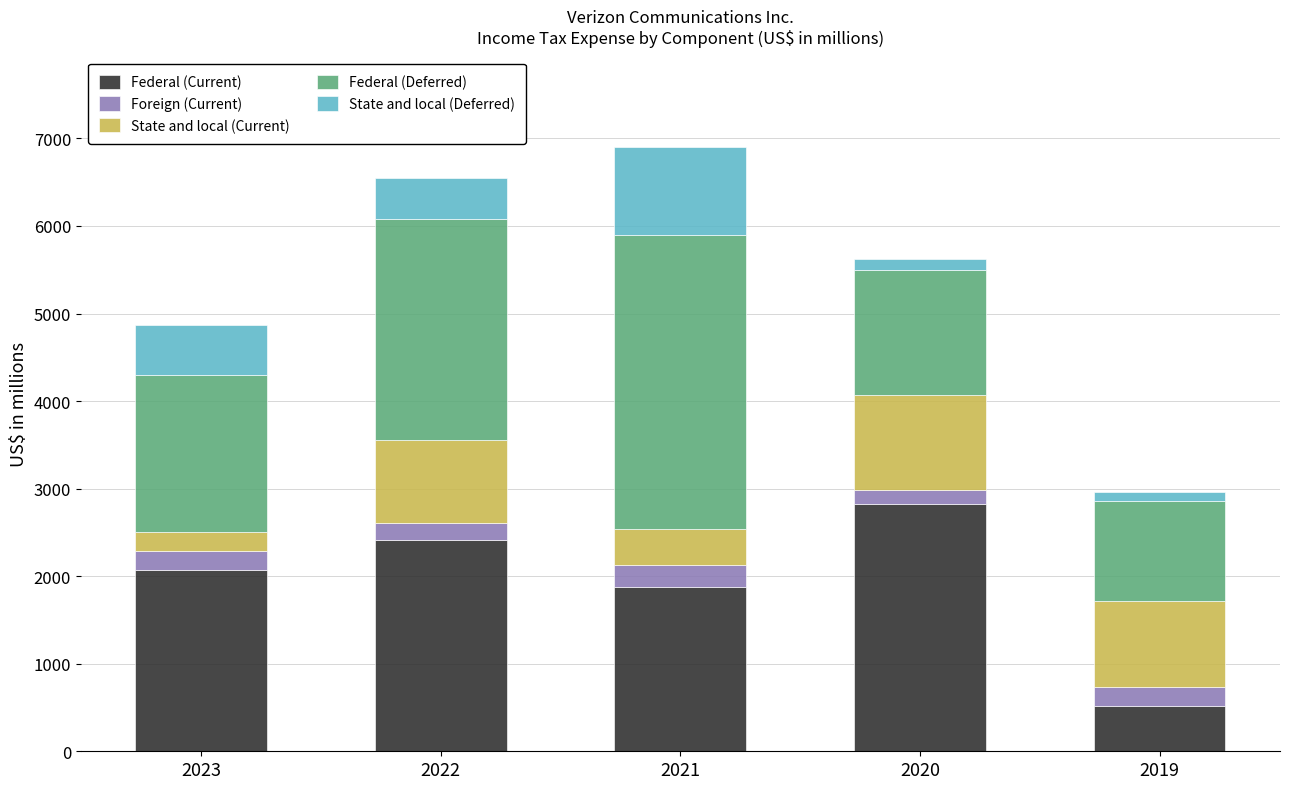

What is the value of the Federal (Current) bar at the 2nd from the left?

2411